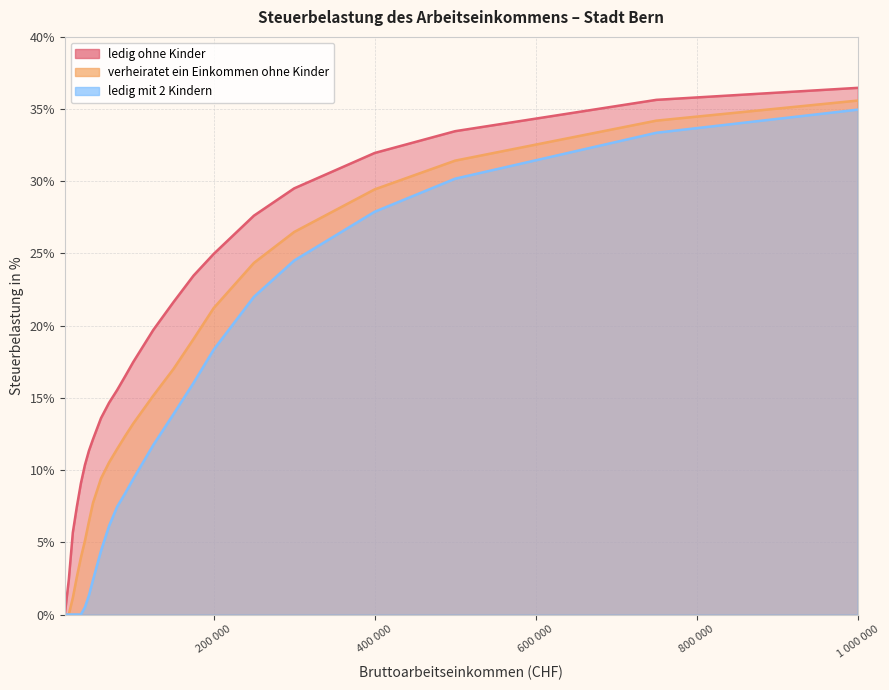

What is the difference between the ledig ohne Kinder values at 60 000 and 30 000?

6.1